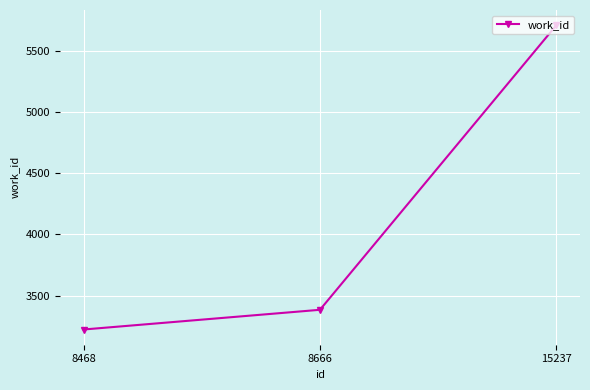

At which label is the value closest to 4466?

8666